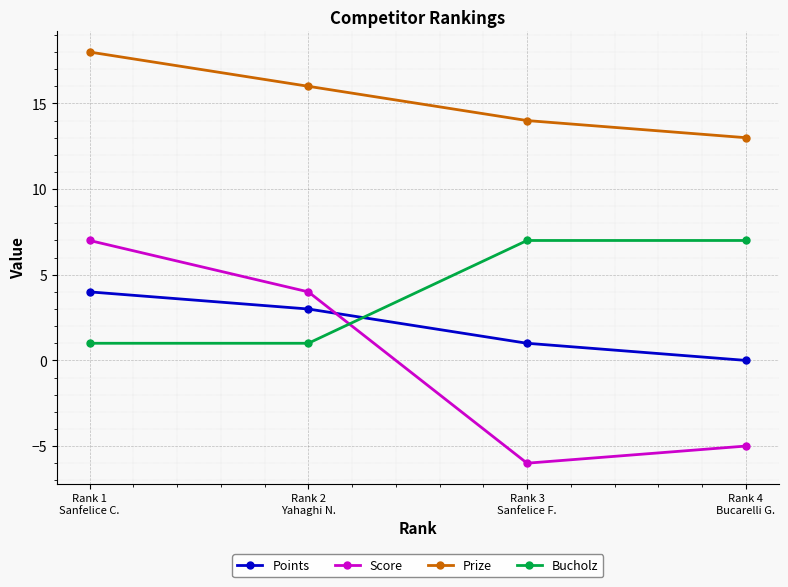

True or false: Score and Prize intersect in this chart.

False